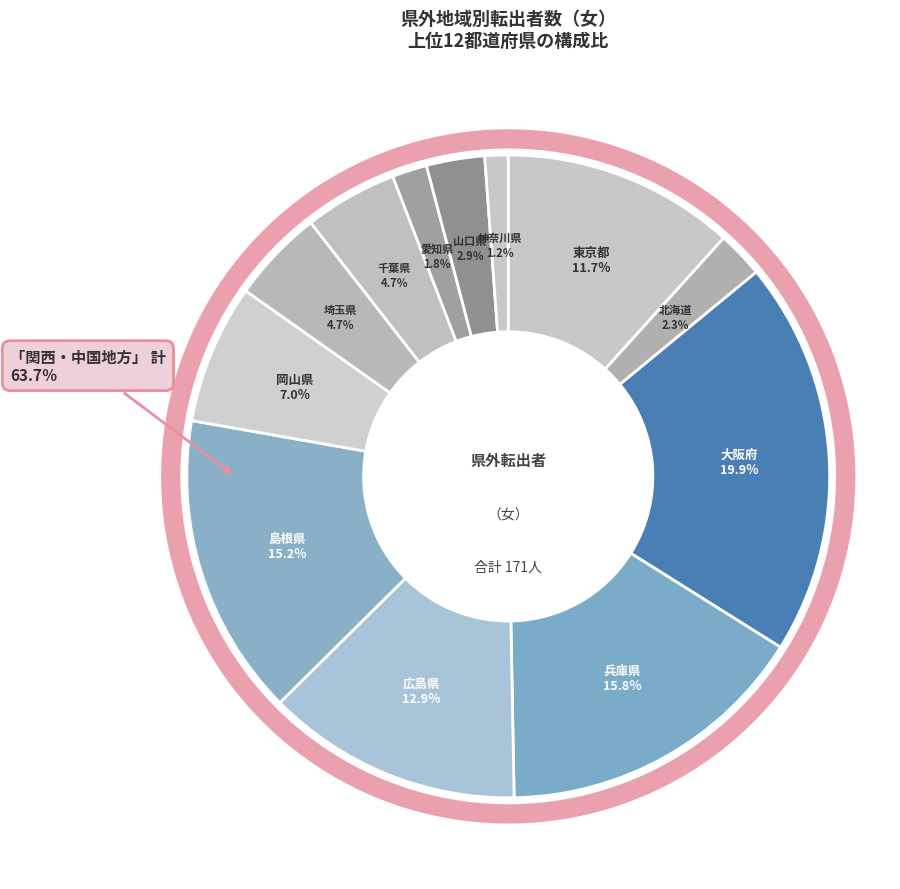

Is there any slice that represents more than half of the pie?

No